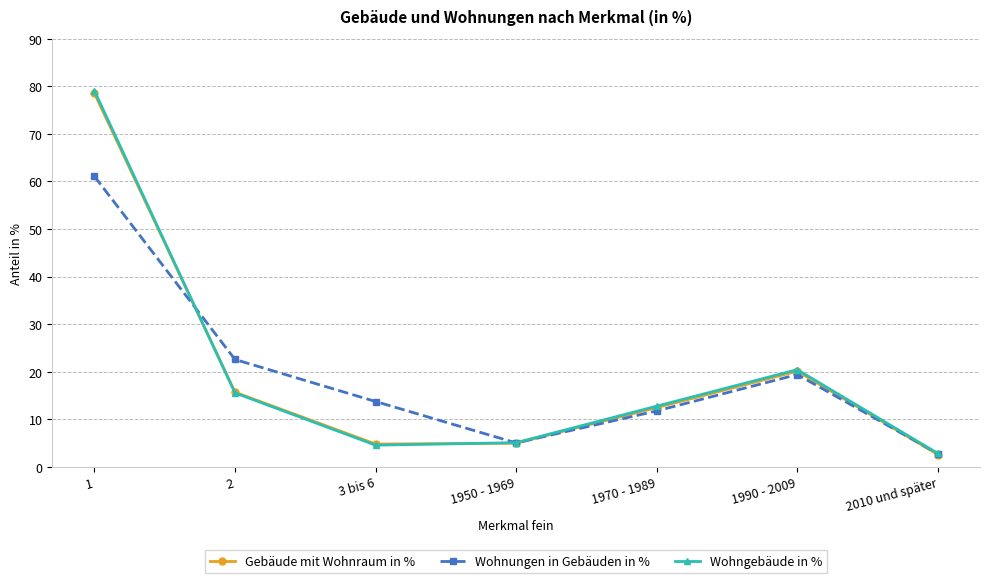

Which label corresponds to the smallest value in the chart?

2010 und später